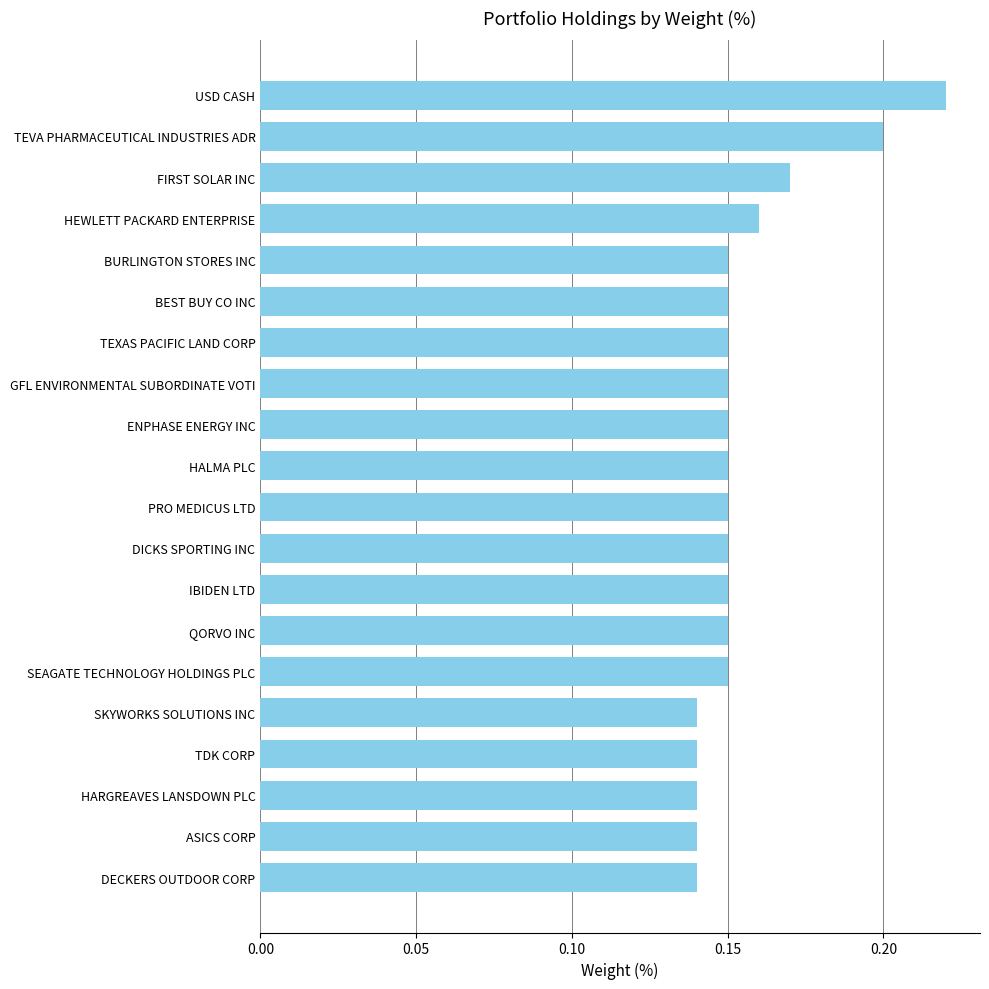

Between BEST BUY CO INC and SKYWORKS SOLUTIONS INC, which is larger?

BEST BUY CO INC